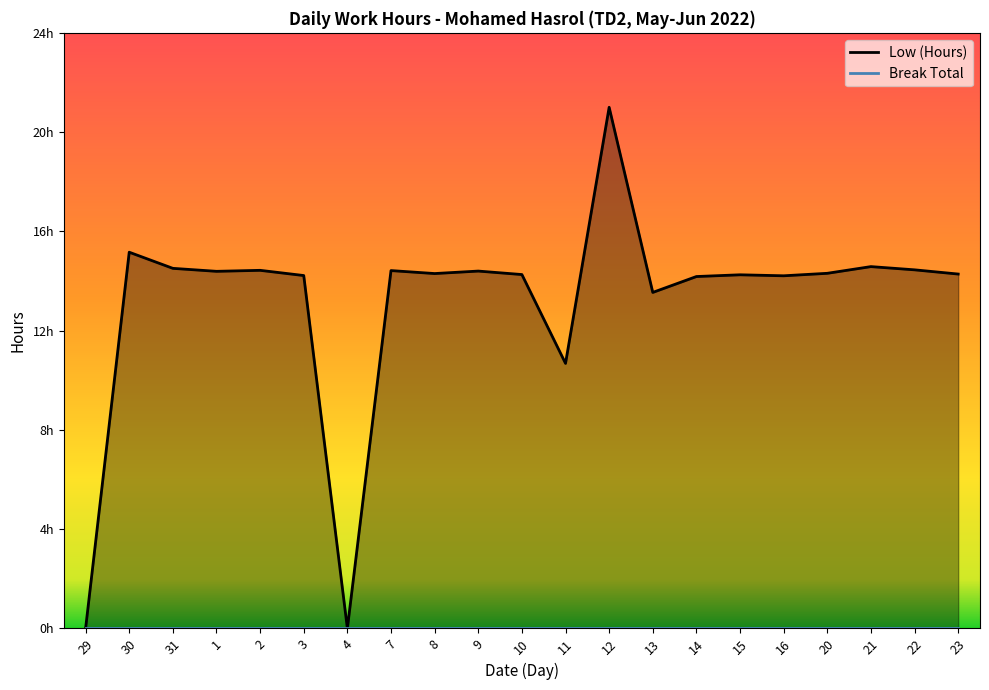

List the labels in order of value, largest first.

12, 30, 21, 31, 22, 2, 7, 9, 1, 20, 8, 23, 10, 15, 3, 16, 14, 13, 11, 29, 4